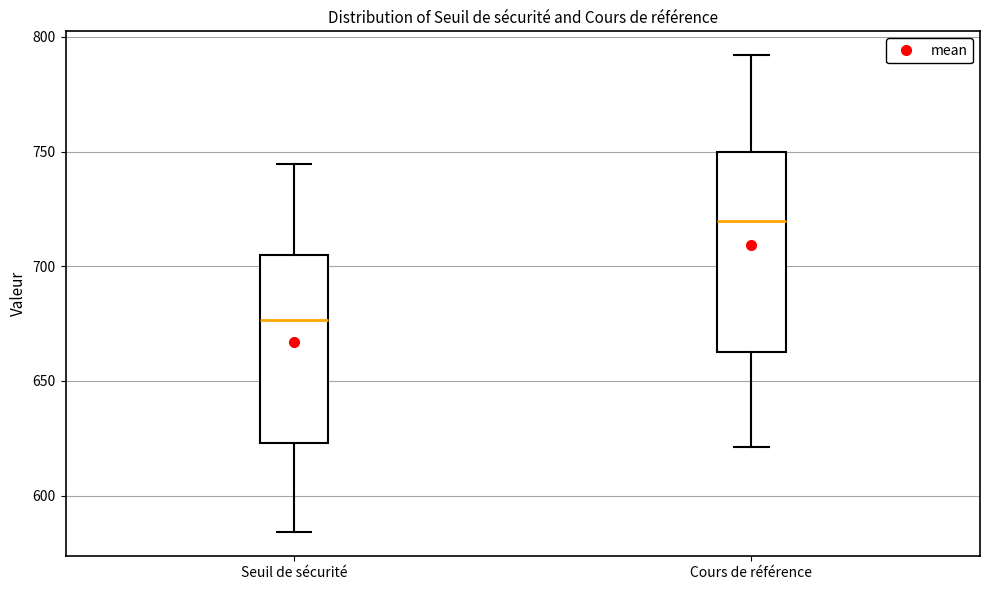

Where is the upper edge of the box for Seuil de sécurité on the y-axis? The values are not printed on the chart, so give them approximately, as read against the axis.

705